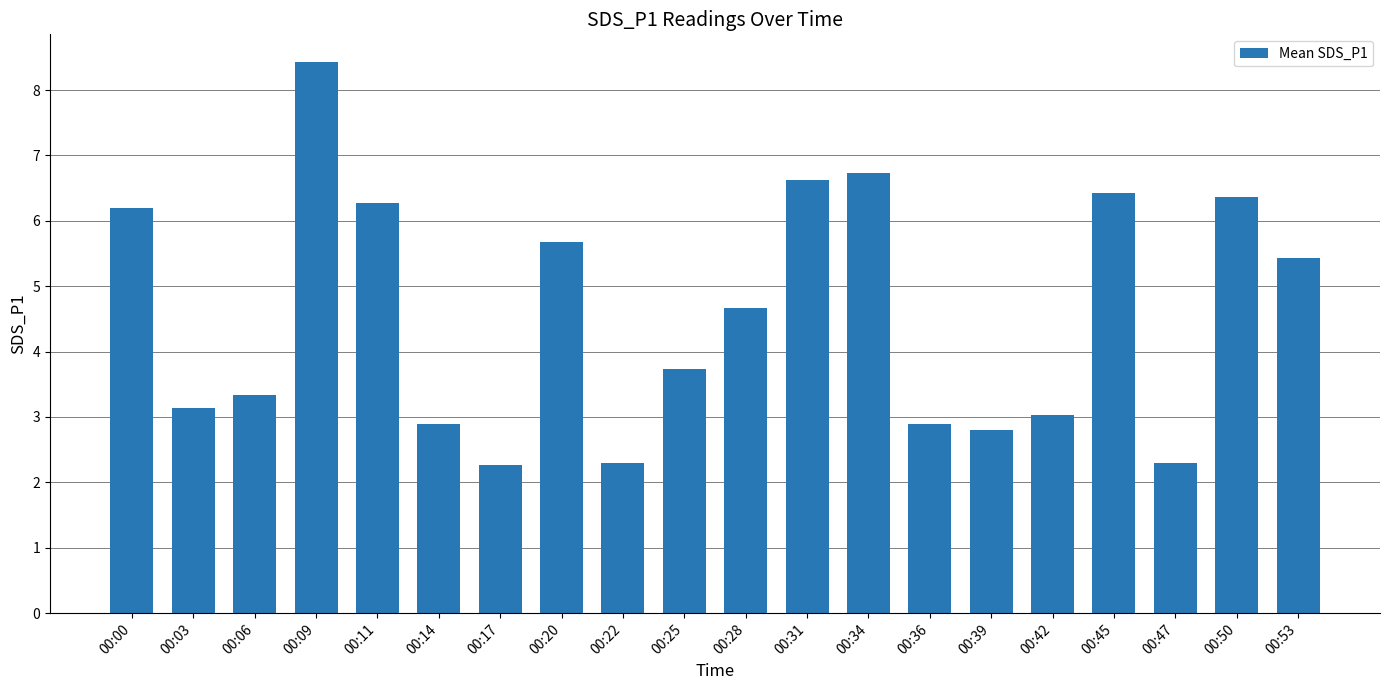

What is the sum of all values?

91.5